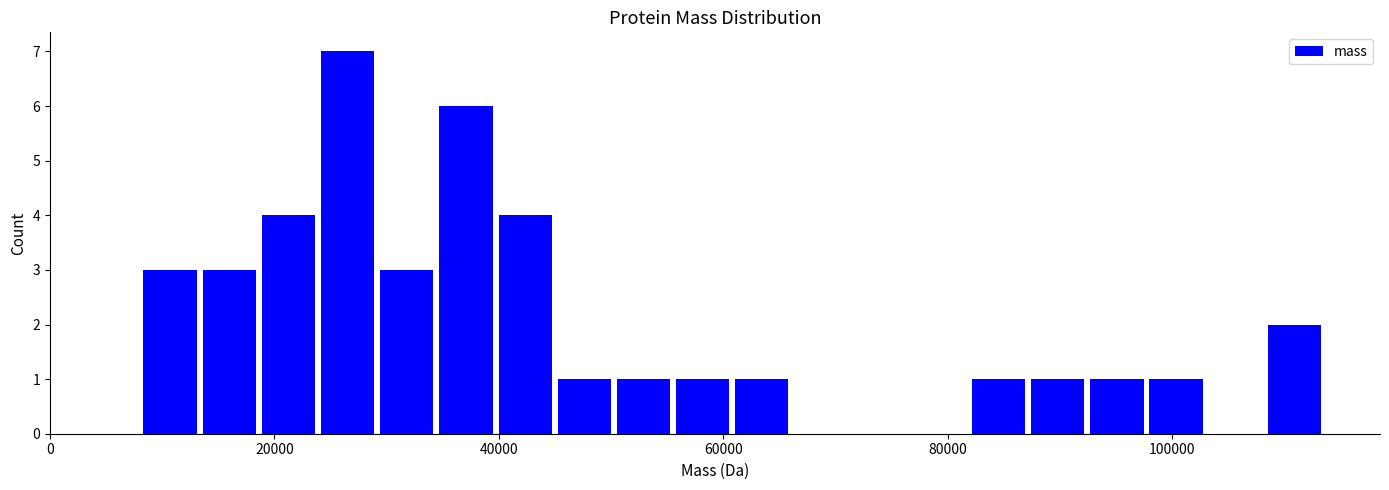

Read against the x-axis, roughly where is the centre of the tallest bar?

26000